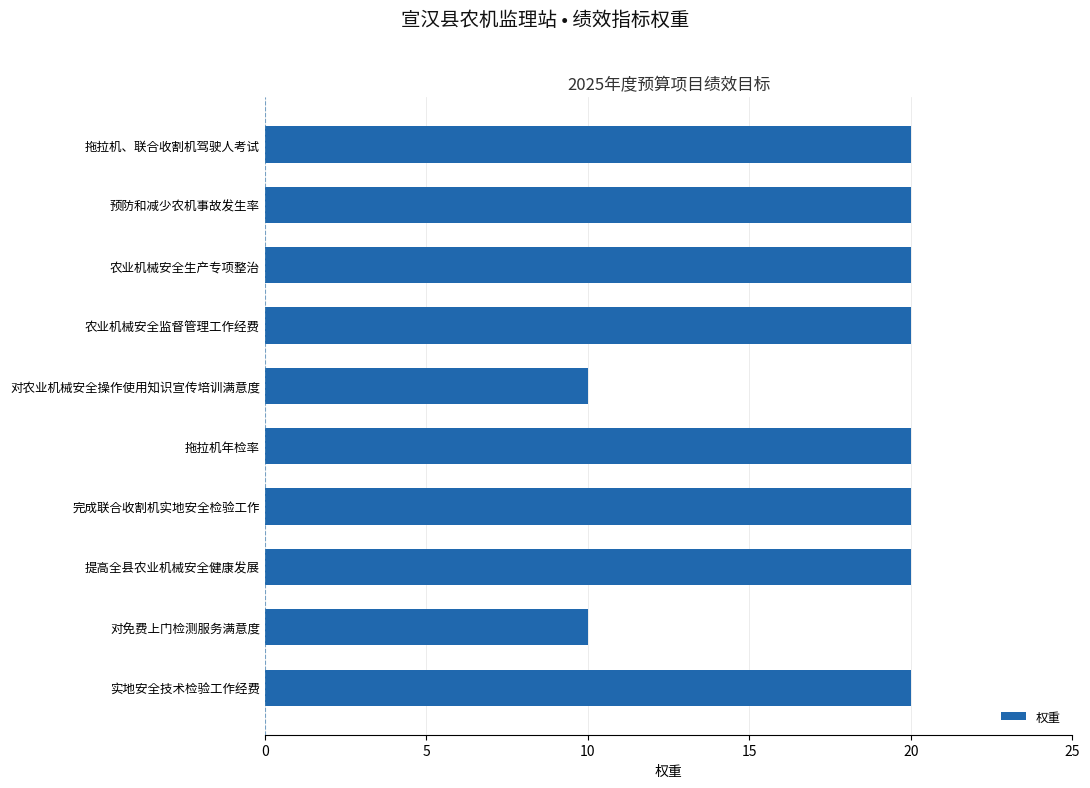

Is it true that the value at 拖拉机、联合收割机驾驶人考试 is 20?

True